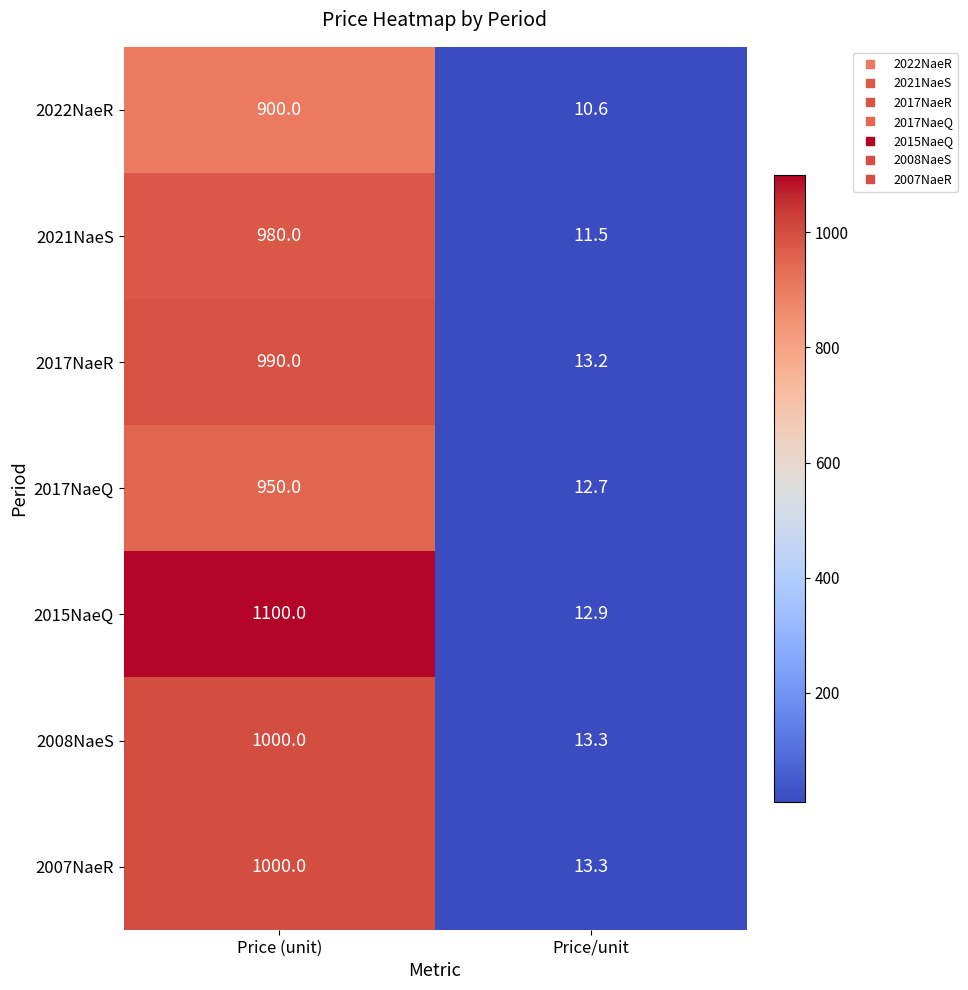

Count the number of data series in this chart.

7